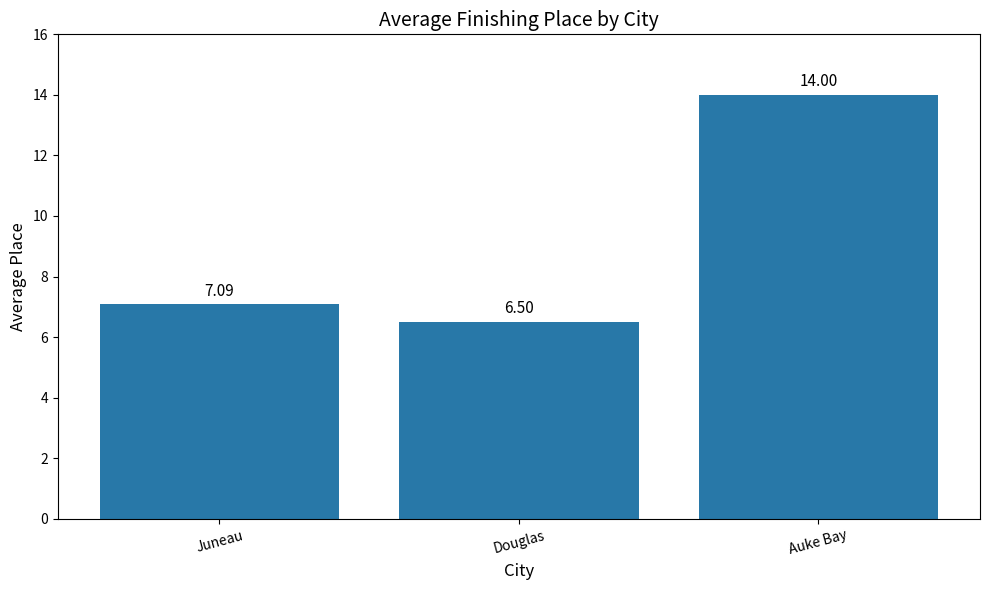

Reading left to right, list all the values displayed in this chart.

Juneau=7.1	Douglas=6.5	Auke Bay=14.0